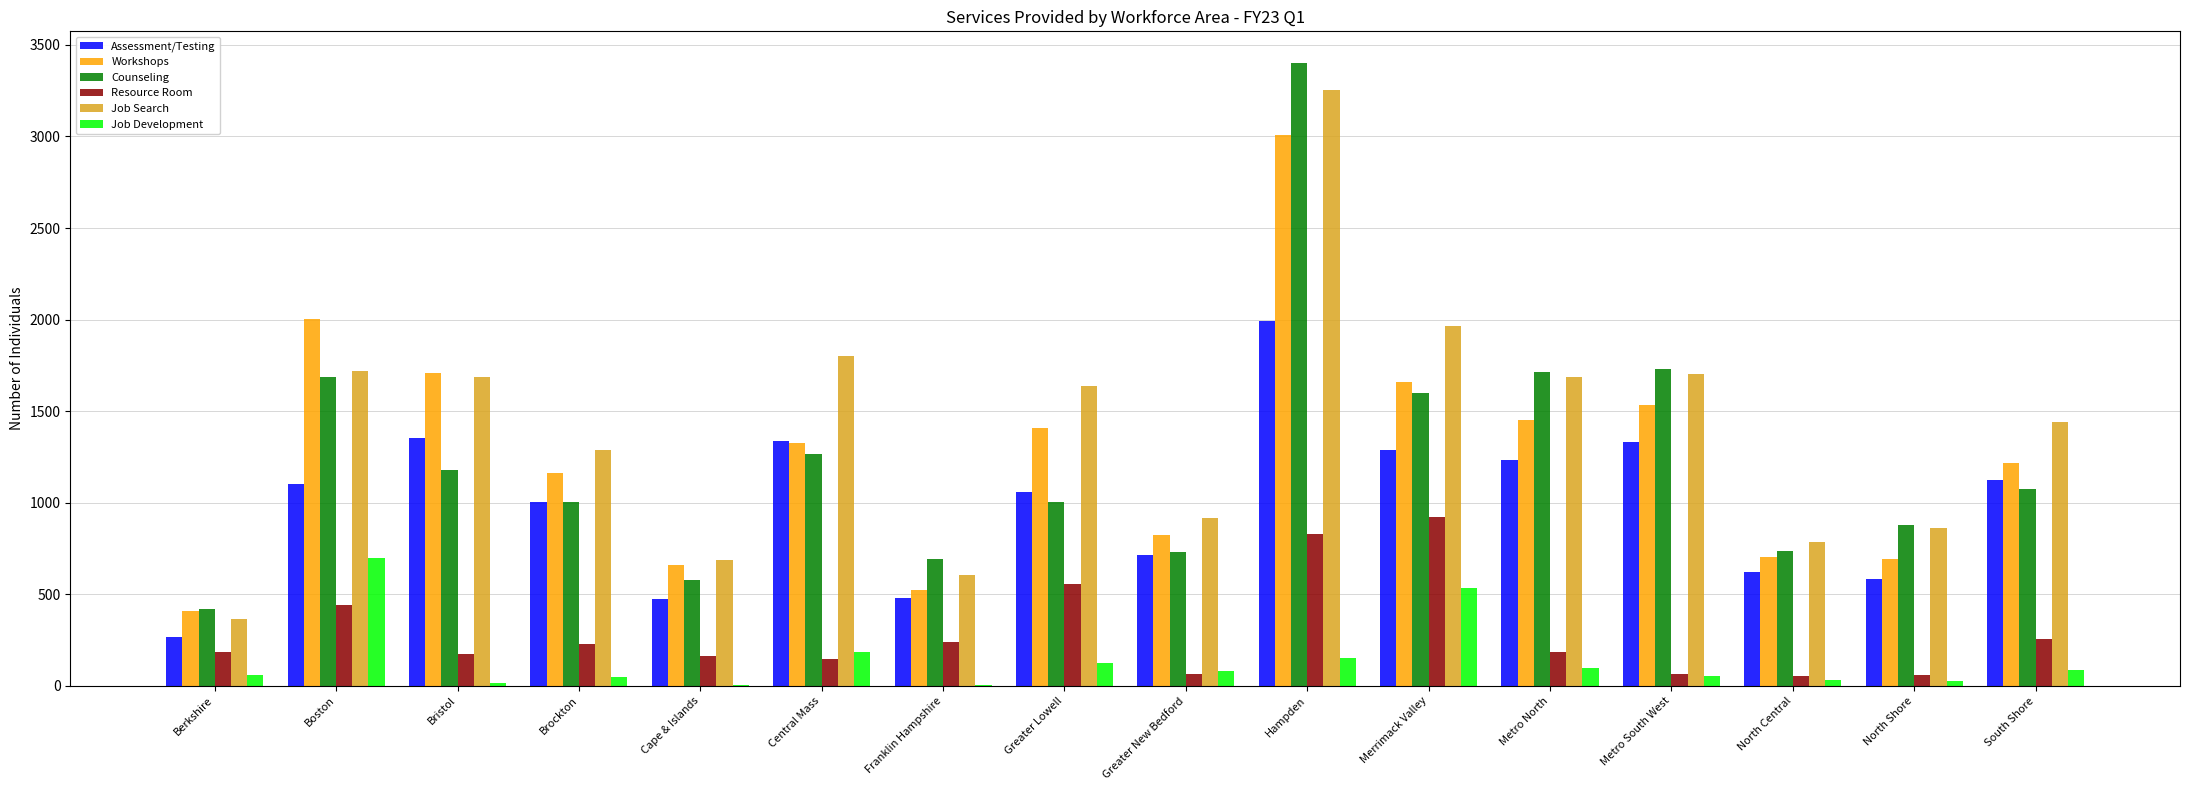

Is the value of Resource Room at Metro North greater than the value of Counseling at Metro North?

No